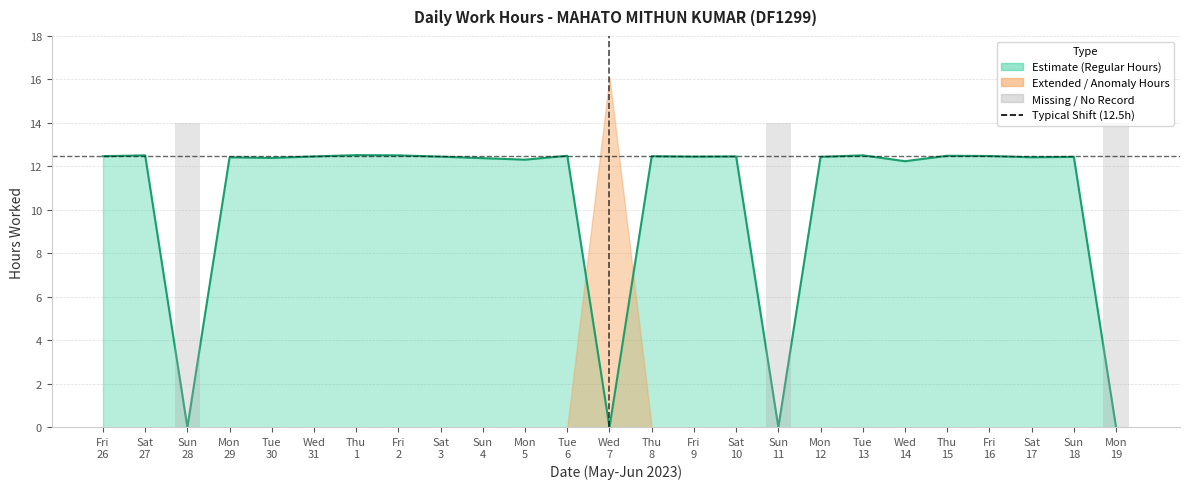

Read the value at 1.

12.5